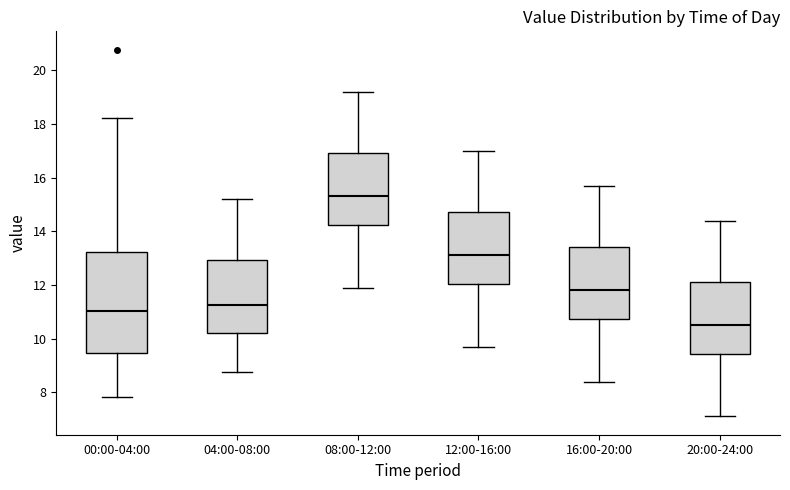

Reading left to right, read every box against the y-axis: the position of its median line, the range the box covers, and the ends of its whiskers. The values are not printed on the chart, so give them approximately, as read against the axis.

00:00-04:00: median 11.0, box 9.4 to 13.2, whiskers 7.8 to 18.2
04:00-08:00: median 11.2, box 10.2 to 13.0, whiskers 8.8 to 15.2
08:00-12:00: median 15.4, box 14.2 to 17.0, whiskers 12.0 to 19.2
12:00-16:00: median 13.2, box 12.0 to 14.8, whiskers 9.8 to 17.0
16:00-20:00: median 11.8, box 10.8 to 13.4, whiskers 8.4 to 15.8
20:00-24:00: median 10.6, box 9.4 to 12.2, whiskers 7.2 to 14.4